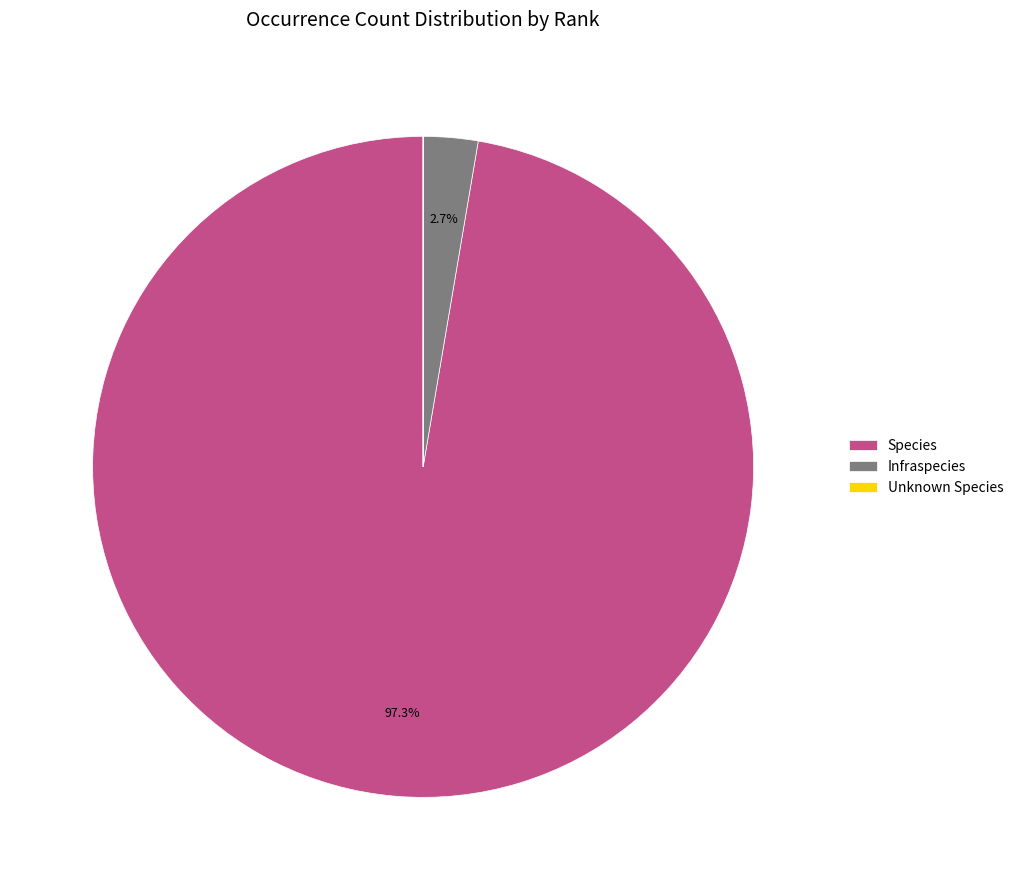

Is the sum of Infraspecies and Species greater than half?

Yes